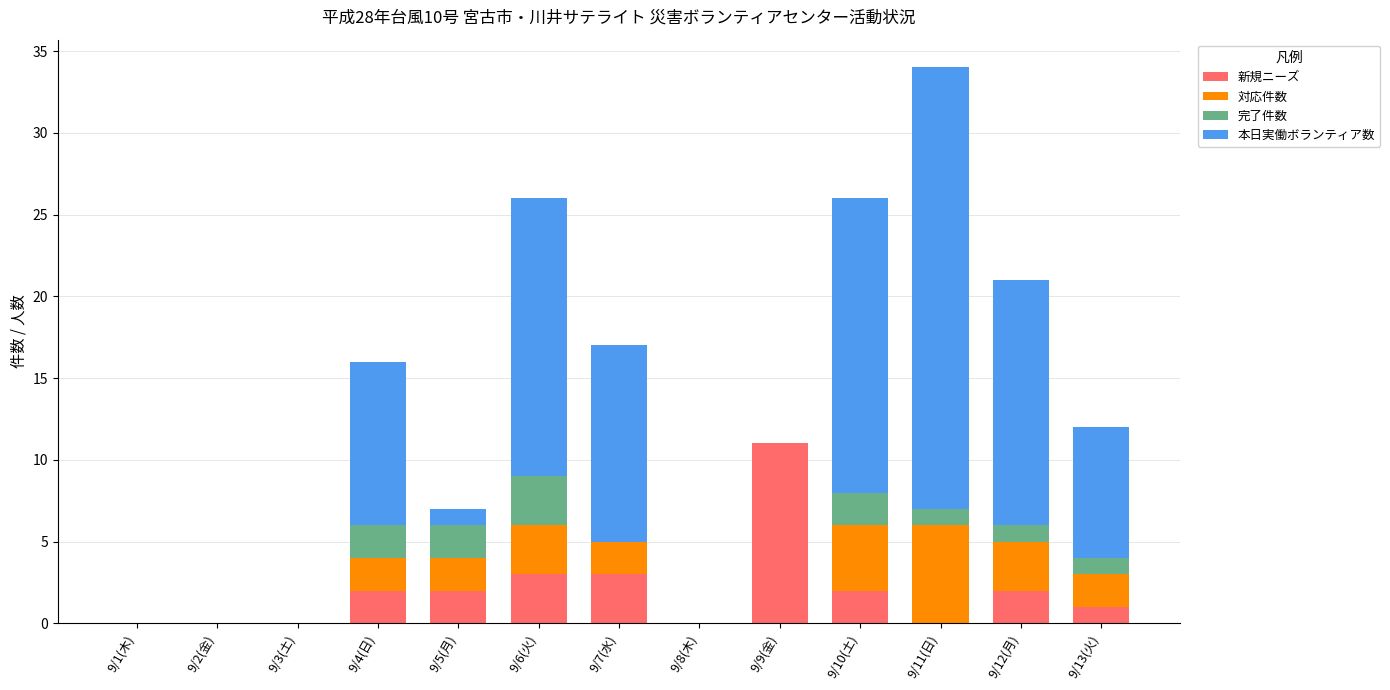

What is the maximum value for 新規ニーズ?

11